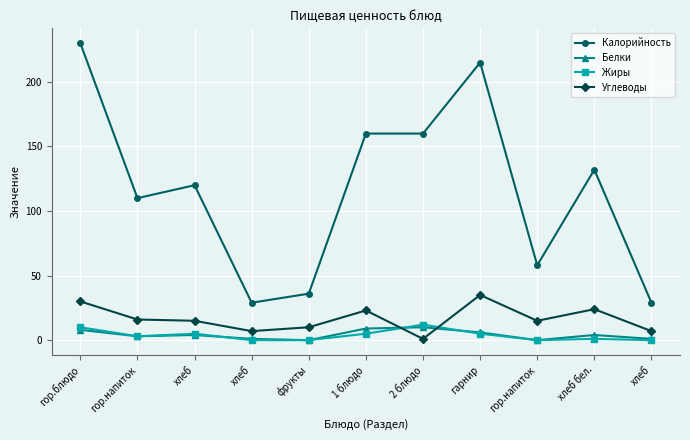

How many times do Жиры and Белки cross each other?

3